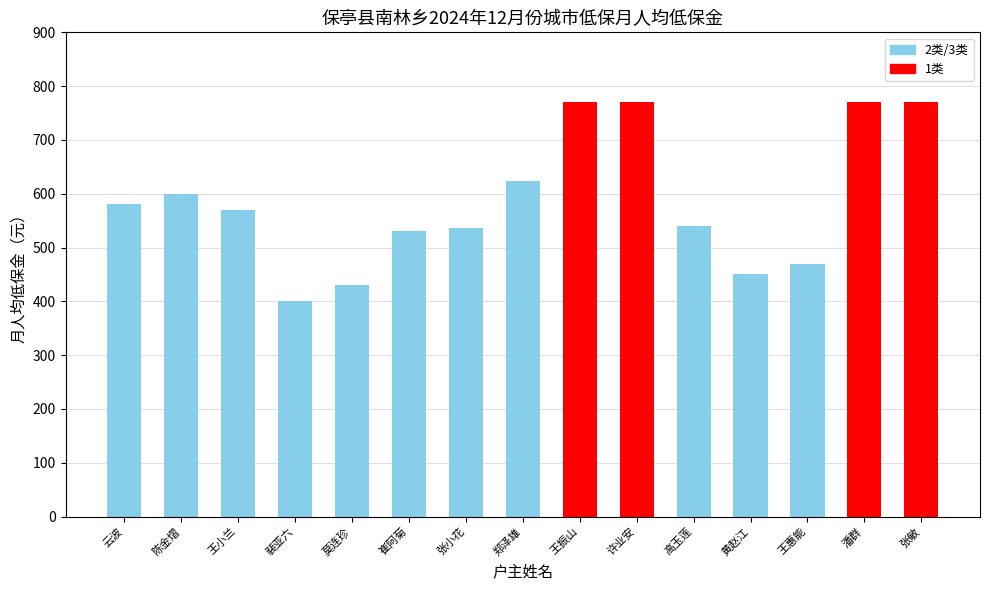

What is the value of the 4th bar from the left?

400